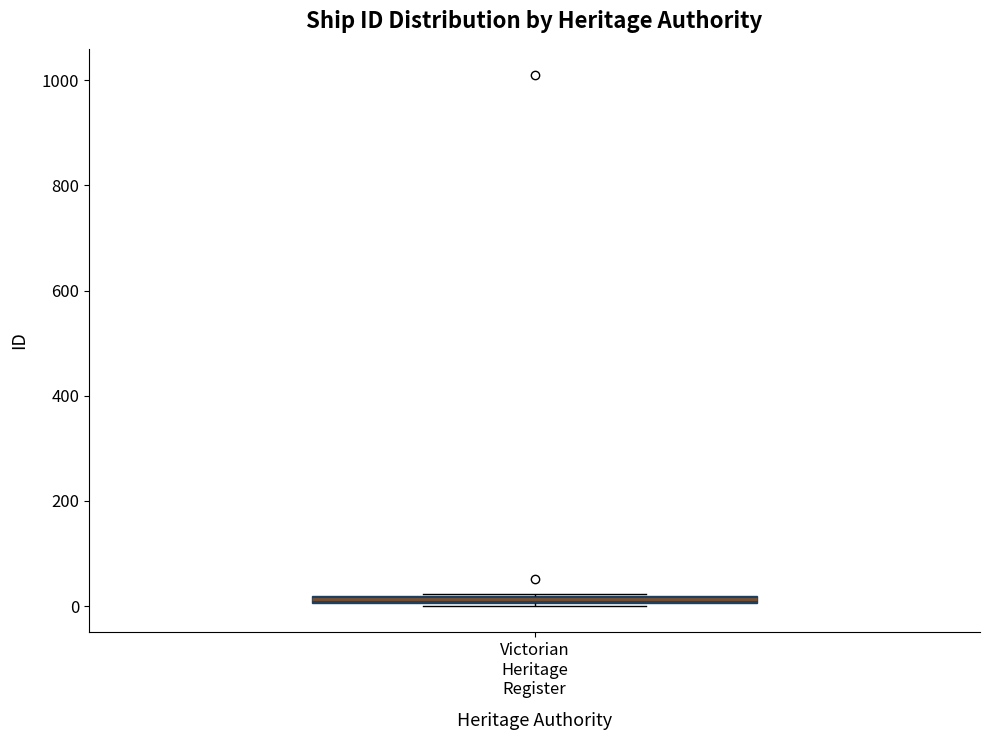

Where is the lower edge of the box for Victorian Heritage Register on the y-axis? The values are not printed on the chart, so give them approximately, as read against the axis.

0